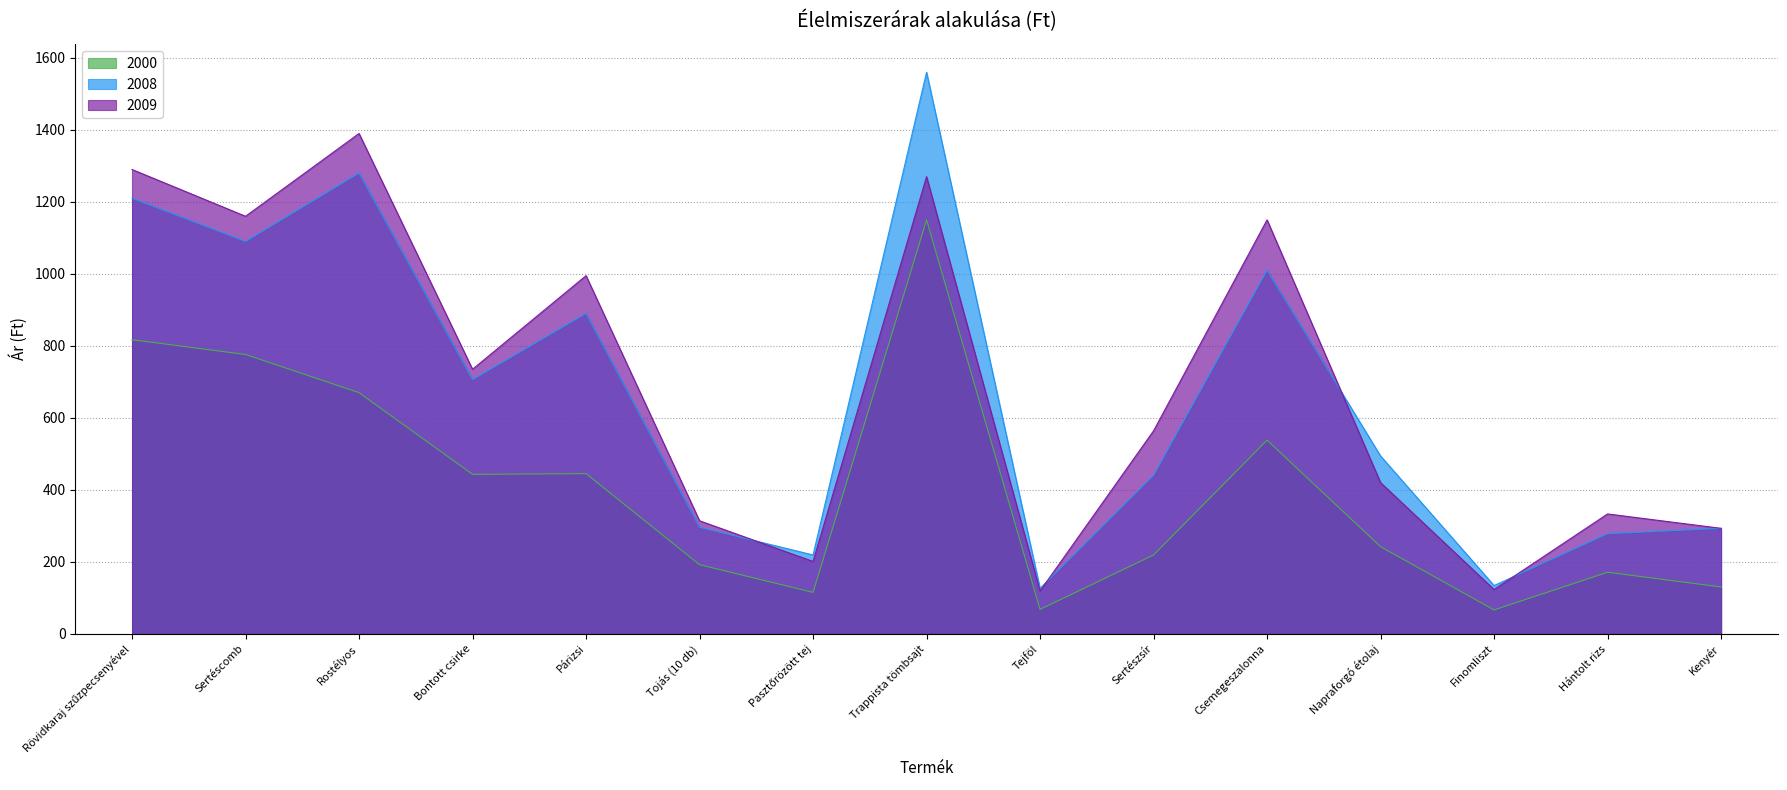

How many interior local peaks does the 2000 series have?

4